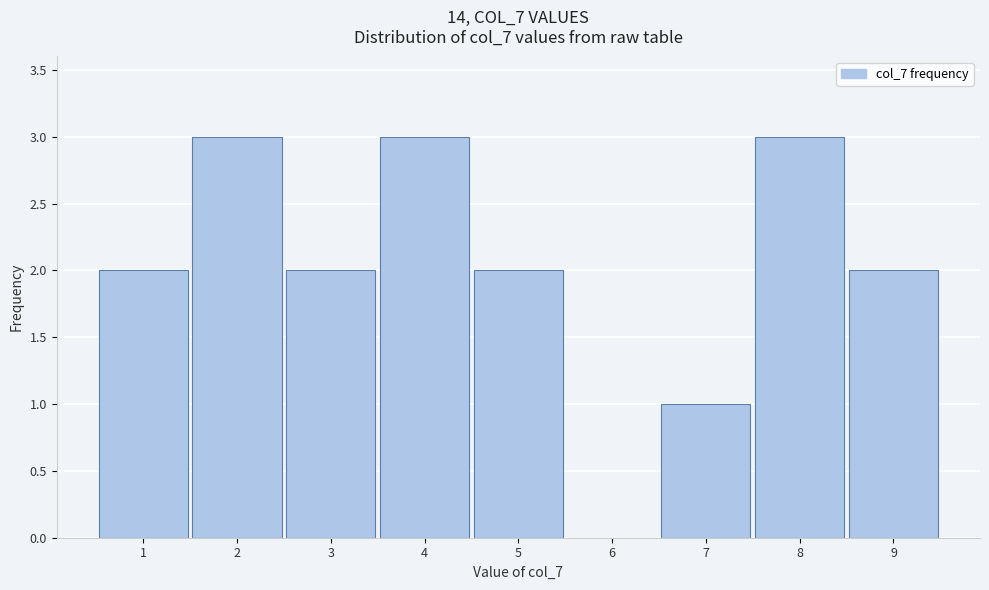

Reading left to right, transcribe this chart: for each bar, give the range it covers on the x-axis and its height. The values are not printed on the chart, so give them approximately, as read against the axis.

0.5 to 1.5: 2
1.5 to 2.5: 3
2.5 to 3.5: 2
3.5 to 4.5: 3
4.5 to 5.5: 2
5.5 to 6.5: 0
6.5 to 7.5: 1
7.5 to 8.5: 3
8.5 to 9.5: 2